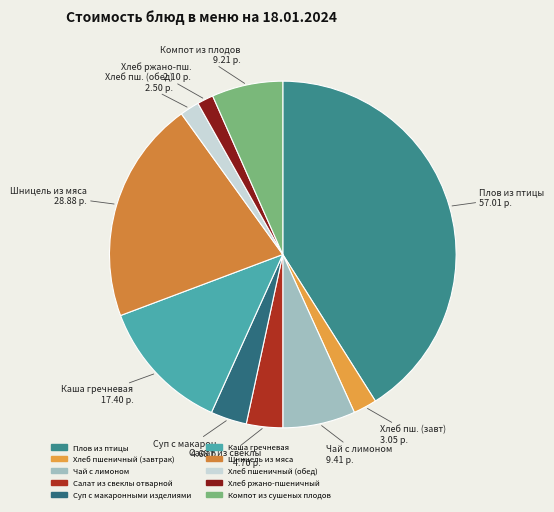

Is it true that Чай с лимоном is 7% of the pie?

True